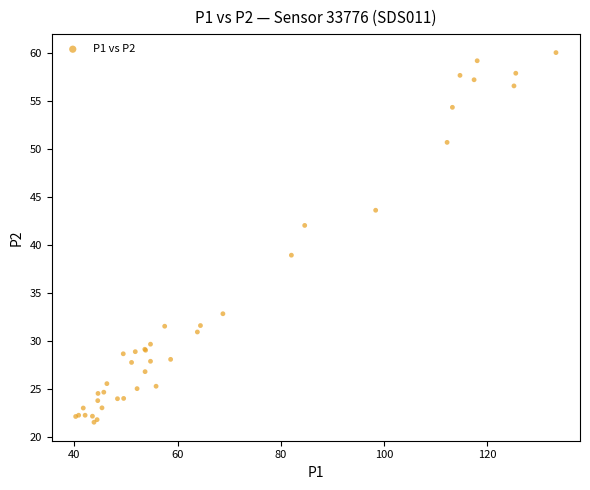

What Y value in the scatter plot is closest to 40?

38.9